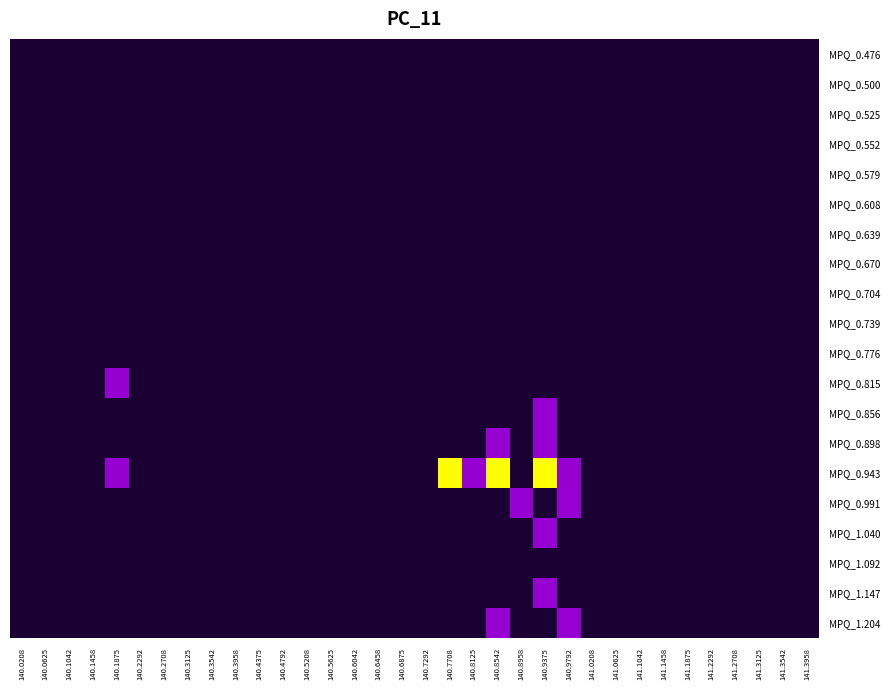

Reading right to left, what are all the values shown in this chart?

MPQ_0.476: 141.3958=0	141.3542=0	141.3125=0	141.2708=0	141.2292=0	141.1875=0	141.1458=0	141.1042=0	141.0625=0	141.0208=0	140.9792=0	140.9375=0	140.8958=0	140.8542=0	140.8125=0	140.7708=0	140.7292=0	140.6875=0	140.6458=0	140.6042=0	140.5625=0	140.5208=0	140.4792=0	140.4375=0	140.3958=0	140.3542=0	140.3125=0	140.2708=0	140.2292=0	140.1875=0	140.1458=0	140.1042=0	140.0625=0	140.0208=0
MPQ_0.500: 141.3958=0	141.3542=0	141.3125=0	141.2708=0	141.2292=0	141.1875=0	141.1458=0	141.1042=0	141.0625=0	141.0208=0	140.9792=0	140.9375=0	140.8958=0	140.8542=0	140.8125=0	140.7708=0	140.7292=0	140.6875=0	140.6458=0	140.6042=0	140.5625=0	140.5208=0	140.4792=0	140.4375=0	140.3958=0	140.3542=0	140.3125=0	140.2708=0	140.2292=0	140.1875=0	140.1458=0	140.1042=0	140.0625=0	140.0208=0
MPQ_0.525: 141.3958=0	141.3542=0	141.3125=0	141.2708=0	141.2292=0	141.1875=0	141.1458=0	141.1042=0	141.0625=0	141.0208=0	140.9792=0	140.9375=0	140.8958=0	140.8542=0	140.8125=0	140.7708=0	140.7292=0	140.6875=0	140.6458=0	140.6042=0	140.5625=0	140.5208=0	140.4792=0	140.4375=0	140.3958=0	140.3542=0	140.3125=0	140.2708=0	140.2292=0	140.1875=0	140.1458=0	140.1042=0	140.0625=0	140.0208=0
MPQ_0.552: 141.3958=0	141.3542=0	141.3125=0	141.2708=0	141.2292=0	141.1875=0	141.1458=0	141.1042=0	141.0625=0	141.0208=0	140.9792=0	140.9375=0	140.8958=0	140.8542=0	140.8125=0	140.7708=0	140.7292=0	140.6875=0	140.6458=0	140.6042=0	140.5625=0	140.5208=0	140.4792=0	140.4375=0	140.3958=0	140.3542=0	140.3125=0	140.2708=0	140.2292=0	140.1875=0	140.1458=0	140.1042=0	140.0625=0	140.0208=0
MPQ_0.579: 141.3958=0	141.3542=0	141.3125=0	141.2708=0	141.2292=0	141.1875=0	141.1458=0	141.1042=0	141.0625=0	141.0208=0	140.9792=0	140.9375=0	140.8958=0	140.8542=0	140.8125=0	140.7708=0	140.7292=0	140.6875=0	140.6458=0	140.6042=0	140.5625=0	140.5208=0	140.4792=0	140.4375=0	140.3958=0	140.3542=0	140.3125=0	140.2708=0	140.2292=0	140.1875=0	140.1458=0	140.1042=0	140.0625=0	140.0208=0
MPQ_0.608: 141.3958=0	141.3542=0	141.3125=0	141.2708=0	141.2292=0	141.1875=0	141.1458=0	141.1042=0	141.0625=0	141.0208=0	140.9792=0	140.9375=0	140.8958=0	140.8542=0	140.8125=0	140.7708=0	140.7292=0	140.6875=0	140.6458=0	140.6042=0	140.5625=0	140.5208=0	140.4792=0	140.4375=0	140.3958=0	140.3542=0	140.3125=0	140.2708=0	140.2292=0	140.1875=0	140.1458=0	140.1042=0	140.0625=0	140.0208=0
MPQ_0.639: 141.3958=0	141.3542=0	141.3125=0	141.2708=0	141.2292=0	141.1875=0	141.1458=0	141.1042=0	141.0625=0	141.0208=0	140.9792=0	140.9375=0	140.8958=0	140.8542=0	140.8125=0	140.7708=0	140.7292=0	140.6875=0	140.6458=0	140.6042=0	140.5625=0	140.5208=0	140.4792=0	140.4375=0	140.3958=0	140.3542=0	140.3125=0	140.2708=0	140.2292=0	140.1875=0	140.1458=0	140.1042=0	140.0625=0	140.0208=0
MPQ_0.670: 141.3958=0	141.3542=0	141.3125=0	141.2708=0	141.2292=0	141.1875=0	141.1458=0	141.1042=0	141.0625=0	141.0208=0	140.9792=0	140.9375=0	140.8958=0	140.8542=0	140.8125=0	140.7708=0	140.7292=0	140.6875=0	140.6458=0	140.6042=0	140.5625=0	140.5208=0	140.4792=0	140.4375=0	140.3958=0	140.3542=0	140.3125=0	140.2708=0	140.2292=0	140.1875=0	140.1458=0	140.1042=0	140.0625=0	140.0208=0
MPQ_0.704: 141.3958=0	141.3542=0	141.3125=0	141.2708=0	141.2292=0	141.1875=0	141.1458=0	141.1042=0	141.0625=0	141.0208=0	140.9792=0	140.9375=0	140.8958=0	140.8542=0	140.8125=0	140.7708=0	140.7292=0	140.6875=0	140.6458=0	140.6042=0	140.5625=0	140.5208=0	140.4792=0	140.4375=0	140.3958=0	140.3542=0	140.3125=0	140.2708=0	140.2292=0	140.1875=0	140.1458=0	140.1042=0	140.0625=0	140.0208=0
MPQ_0.739: 141.3958=0	141.3542=0	141.3125=0	141.2708=0	141.2292=0	141.1875=0	141.1458=0	141.1042=0	141.0625=0	141.0208=0	140.9792=0	140.9375=0	140.8958=0	140.8542=0	140.8125=0	140.7708=0	140.7292=0	140.6875=0	140.6458=0	140.6042=0	140.5625=0	140.5208=0	140.4792=0	140.4375=0	140.3958=0	140.3542=0	140.3125=0	140.2708=0	140.2292=0	140.1875=0	140.1458=0	140.1042=0	140.0625=0	140.0208=0
MPQ_0.776: 141.3958=0	141.3542=0	141.3125=0	141.2708=0	141.2292=0	141.1875=0	141.1458=0	141.1042=0	141.0625=0	141.0208=0	140.9792=0	140.9375=0	140.8958=0	140.8542=0	140.8125=0	140.7708=0	140.7292=0	140.6875=0	140.6458=0	140.6042=0	140.5625=0	140.5208=0	140.4792=0	140.4375=0	140.3958=0	140.3542=0	140.3125=0	140.2708=0	140.2292=0	140.1875=0	140.1458=0	140.1042=0	140.0625=0	140.0208=0
MPQ_0.815: 141.3958=0	141.3542=0	141.3125=0	141.2708=0	141.2292=0	141.1875=0	141.1458=0	141.1042=0	141.0625=0	141.0208=0	140.9792=0	140.9375=0	140.8958=0	140.8542=0	140.8125=0	140.7708=0	140.7292=0	140.6875=0	140.6458=0	140.6042=0	140.5625=0	140.5208=0	140.4792=0	140.4375=0	140.3958=0	140.3542=0	140.3125=0	140.2708=0	140.2292=0	140.1875=1	140.1458=0	140.1042=0	140.0625=0	140.0208=0
MPQ_0.856: 141.3958=0	141.3542=0	141.3125=0	141.2708=0	141.2292=0	141.1875=0	141.1458=0	141.1042=0	141.0625=0	141.0208=0	140.9792=0	140.9375=1	140.8958=0	140.8542=0	140.8125=0	140.7708=0	140.7292=0	140.6875=0	140.6458=0	140.6042=0	140.5625=0	140.5208=0	140.4792=0	140.4375=0	140.3958=0	140.3542=0	140.3125=0	140.2708=0	140.2292=0	140.1875=0	140.1458=0	140.1042=0	140.0625=0	140.0208=0
MPQ_0.898: 141.3958=0	141.3542=0	141.3125=0	141.2708=0	141.2292=0	141.1875=0	141.1458=0	141.1042=0	141.0625=0	141.0208=0	140.9792=0	140.9375=1	140.8958=0	140.8542=1	140.8125=0	140.7708=0	140.7292=0	140.6875=0	140.6458=0	140.6042=0	140.5625=0	140.5208=0	140.4792=0	140.4375=0	140.3958=0	140.3542=0	140.3125=0	140.2708=0	140.2292=0	140.1875=0	140.1458=0	140.1042=0	140.0625=0	140.0208=0
MPQ_0.943: 141.3958=0	141.3542=0	141.3125=0	141.2708=0	141.2292=0	141.1875=0	141.1458=0	141.1042=0	141.0625=0	141.0208=0	140.9792=1	140.9375=2	140.8958=0	140.8542=2	140.8125=1	140.7708=2	140.7292=0	140.6875=0	140.6458=0	140.6042=0	140.5625=0	140.5208=0	140.4792=0	140.4375=0	140.3958=0	140.3542=0	140.3125=0	140.2708=0	140.2292=0	140.1875=1	140.1458=0	140.1042=0	140.0625=0	140.0208=0
MPQ_0.991: 141.3958=0	141.3542=0	141.3125=0	141.2708=0	141.2292=0	141.1875=0	141.1458=0	141.1042=0	141.0625=0	141.0208=0	140.9792=1	140.9375=0	140.8958=1	140.8542=0	140.8125=0	140.7708=0	140.7292=0	140.6875=0	140.6458=0	140.6042=0	140.5625=0	140.5208=0	140.4792=0	140.4375=0	140.3958=0	140.3542=0	140.3125=0	140.2708=0	140.2292=0	140.1875=0	140.1458=0	140.1042=0	140.0625=0	140.0208=0
MPQ_1.040: 141.3958=0	141.3542=0	141.3125=0	141.2708=0	141.2292=0	141.1875=0	141.1458=0	141.1042=0	141.0625=0	141.0208=0	140.9792=0	140.9375=1	140.8958=0	140.8542=0	140.8125=0	140.7708=0	140.7292=0	140.6875=0	140.6458=0	140.6042=0	140.5625=0	140.5208=0	140.4792=0	140.4375=0	140.3958=0	140.3542=0	140.3125=0	140.2708=0	140.2292=0	140.1875=0	140.1458=0	140.1042=0	140.0625=0	140.0208=0
MPQ_1.092: 141.3958=0	141.3542=0	141.3125=0	141.2708=0	141.2292=0	141.1875=0	141.1458=0	141.1042=0	141.0625=0	141.0208=0	140.9792=0	140.9375=0	140.8958=0	140.8542=0	140.8125=0	140.7708=0	140.7292=0	140.6875=0	140.6458=0	140.6042=0	140.5625=0	140.5208=0	140.4792=0	140.4375=0	140.3958=0	140.3542=0	140.3125=0	140.2708=0	140.2292=0	140.1875=0	140.1458=0	140.1042=0	140.0625=0	140.0208=0
MPQ_1.147: 141.3958=0	141.3542=0	141.3125=0	141.2708=0	141.2292=0	141.1875=0	141.1458=0	141.1042=0	141.0625=0	141.0208=0	140.9792=0	140.9375=1	140.8958=0	140.8542=0	140.8125=0	140.7708=0	140.7292=0	140.6875=0	140.6458=0	140.6042=0	140.5625=0	140.5208=0	140.4792=0	140.4375=0	140.3958=0	140.3542=0	140.3125=0	140.2708=0	140.2292=0	140.1875=0	140.1458=0	140.1042=0	140.0625=0	140.0208=0
MPQ_1.204: 141.3958=0	141.3542=0	141.3125=0	141.2708=0	141.2292=0	141.1875=0	141.1458=0	141.1042=0	141.0625=0	141.0208=0	140.9792=1	140.9375=0	140.8958=0	140.8542=1	140.8125=0	140.7708=0	140.7292=0	140.6875=0	140.6458=0	140.6042=0	140.5625=0	140.5208=0	140.4792=0	140.4375=0	140.3958=0	140.3542=0	140.3125=0	140.2708=0	140.2292=0	140.1875=0	140.1458=0	140.1042=0	140.0625=0	140.0208=0